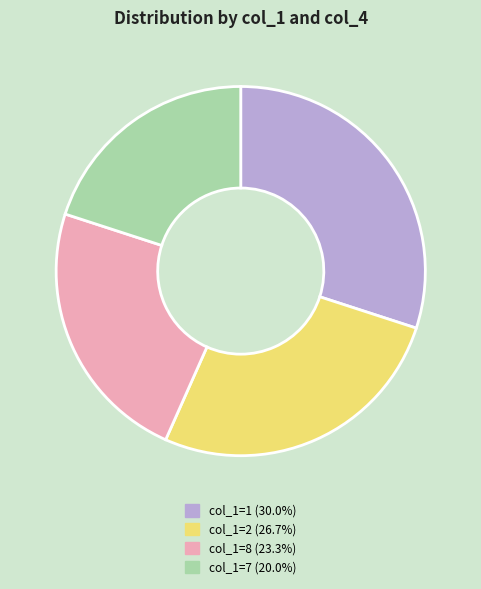

Is there any slice that represents more than half of the pie?

No